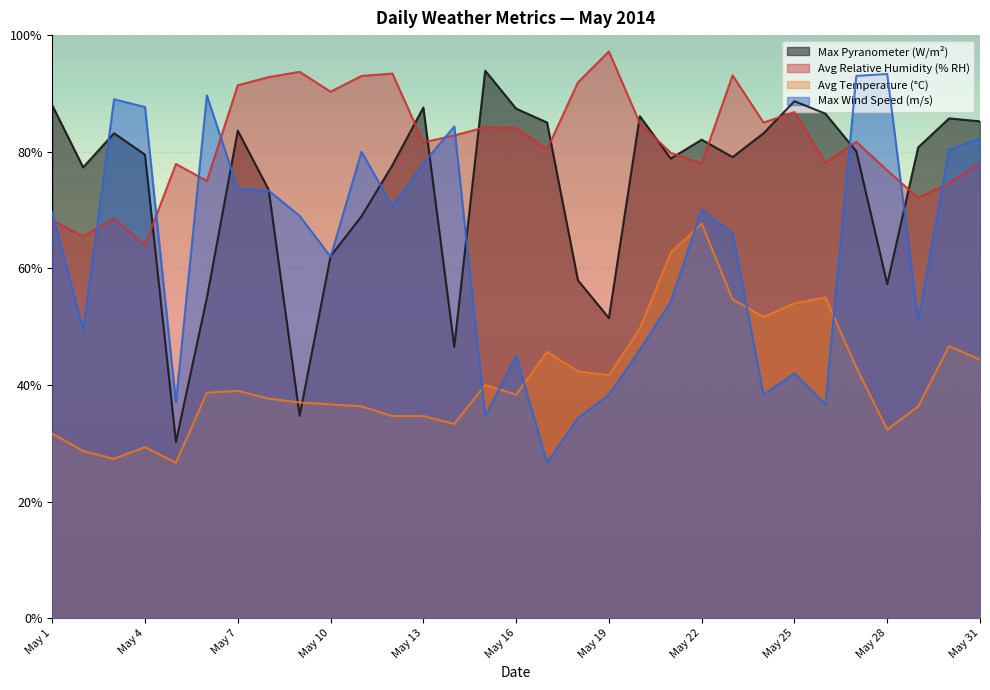

At which category does Max Wind Speed (m/s) reach its first local peak?

May 3